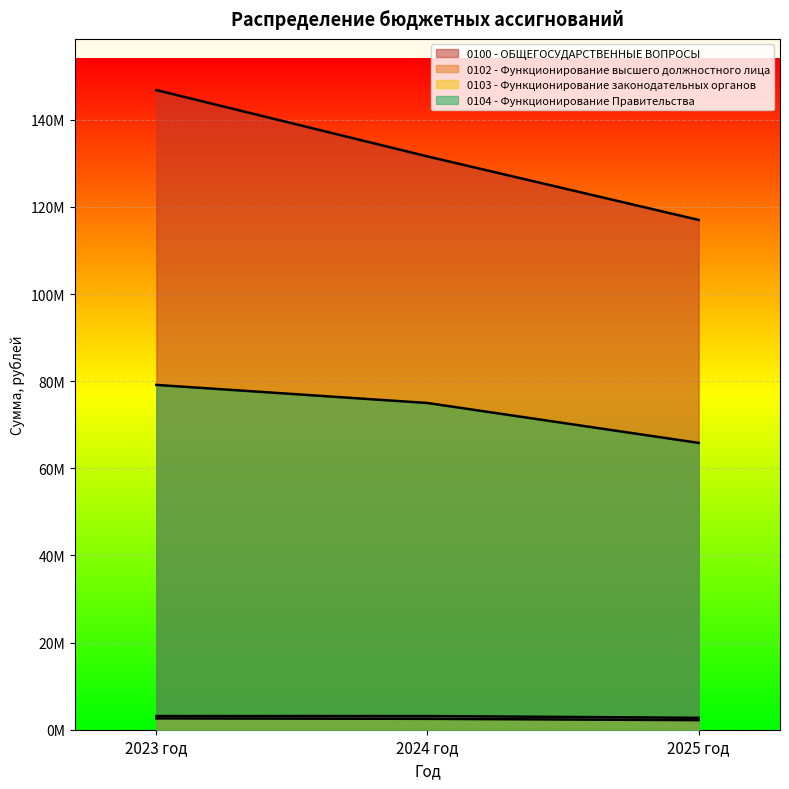

How many categories are shown in the chart?

3